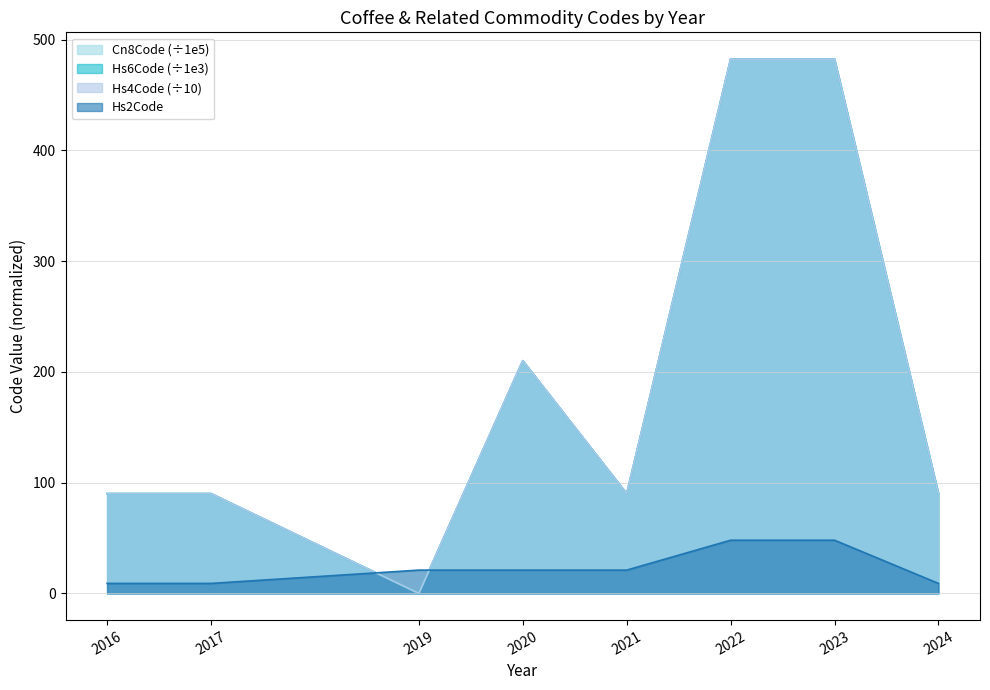

True or false: Cn8Code_scaled and Hs4Code cross at least once.

False